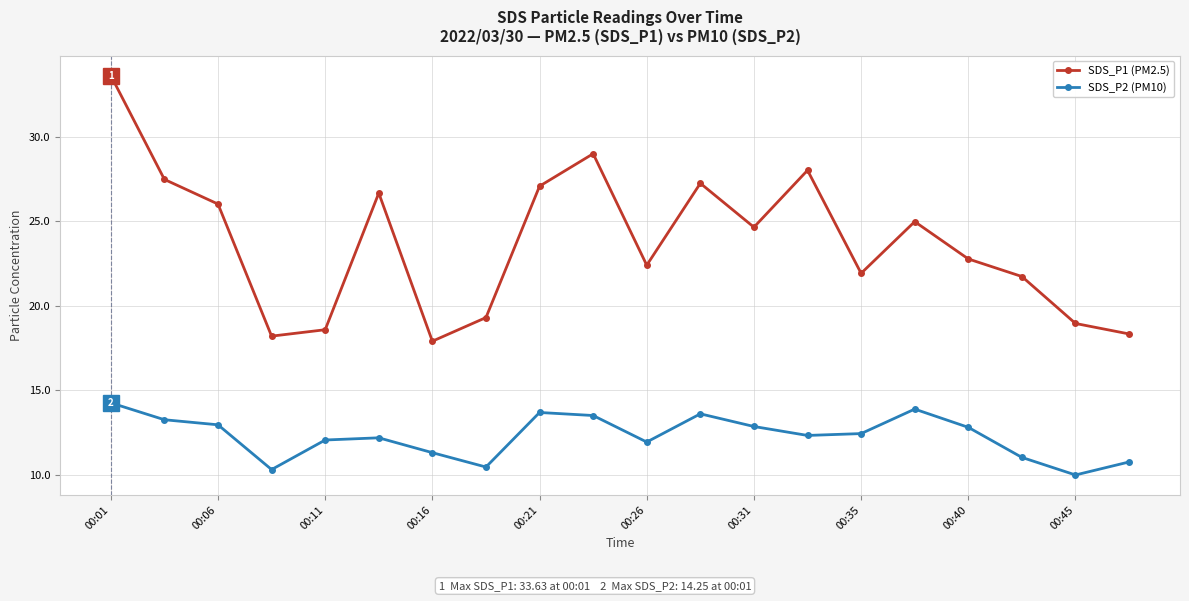

What is the value of the SDS_P1 (PM2.5) point at the 4th from the left?

18.2